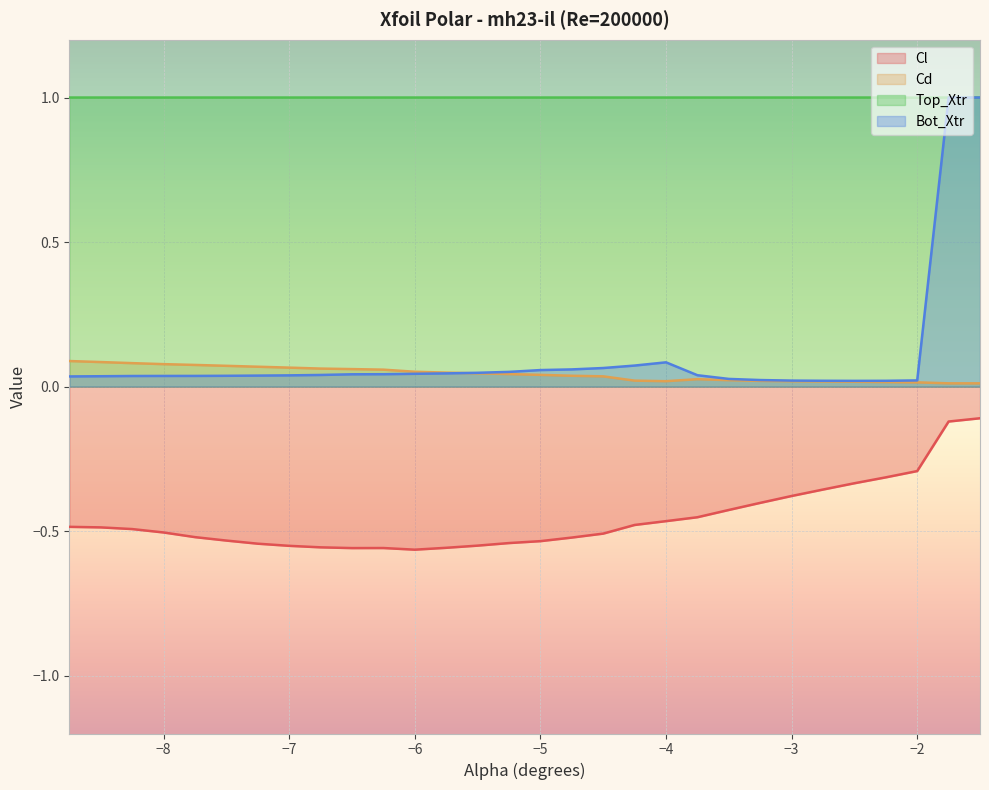

In Top_Xtr, how many points are lower than both neighbors (excluding endpoints)?

1